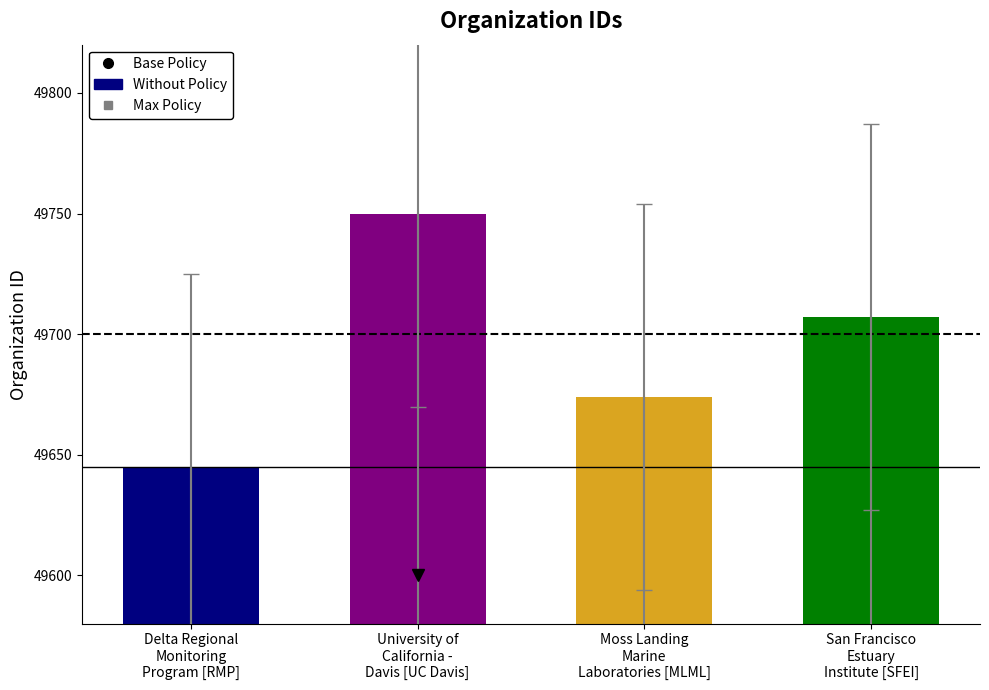

List the labels in order of value, smallest first.

Delta Regional
Monitoring
Program [RMP], Moss Landing
Marine
Laboratories [MLML], San Francisco
Estuary
Institute [SFEI], University of
California -
Davis [UC Davis]